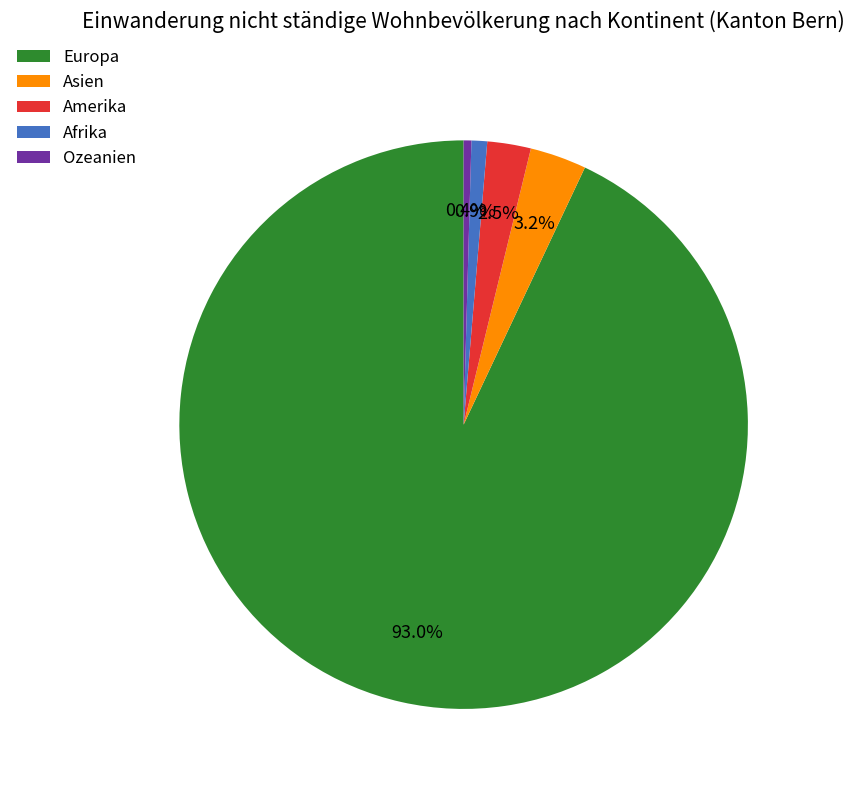

Is Europa the majority of the pie?

Yes